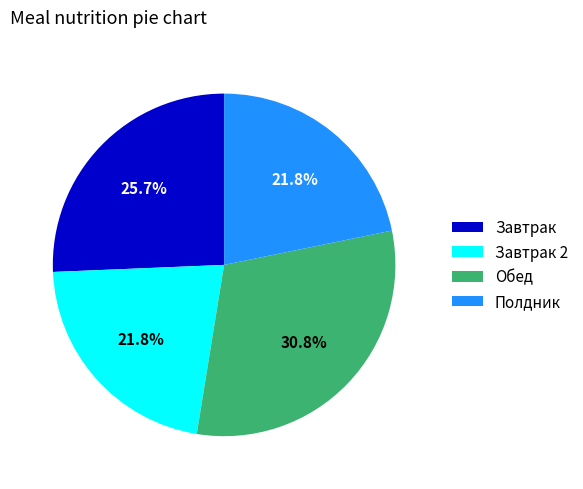

Does Завтрак 2 account for over 50% of the chart?

No